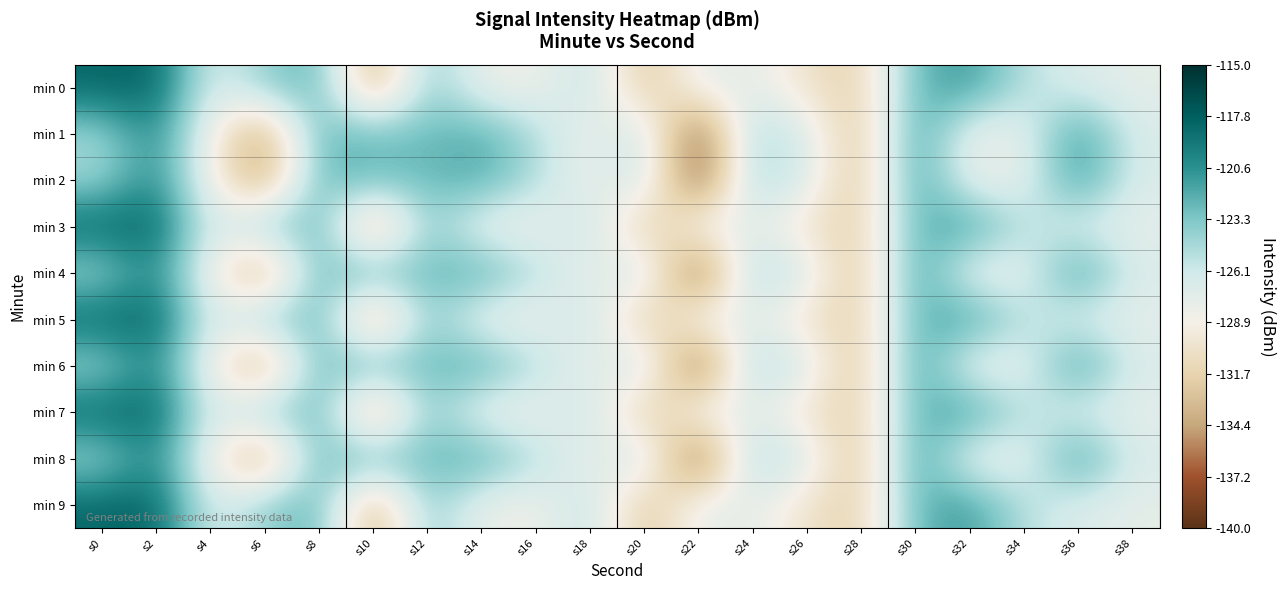

What is the greatest value displayed?

-117.9